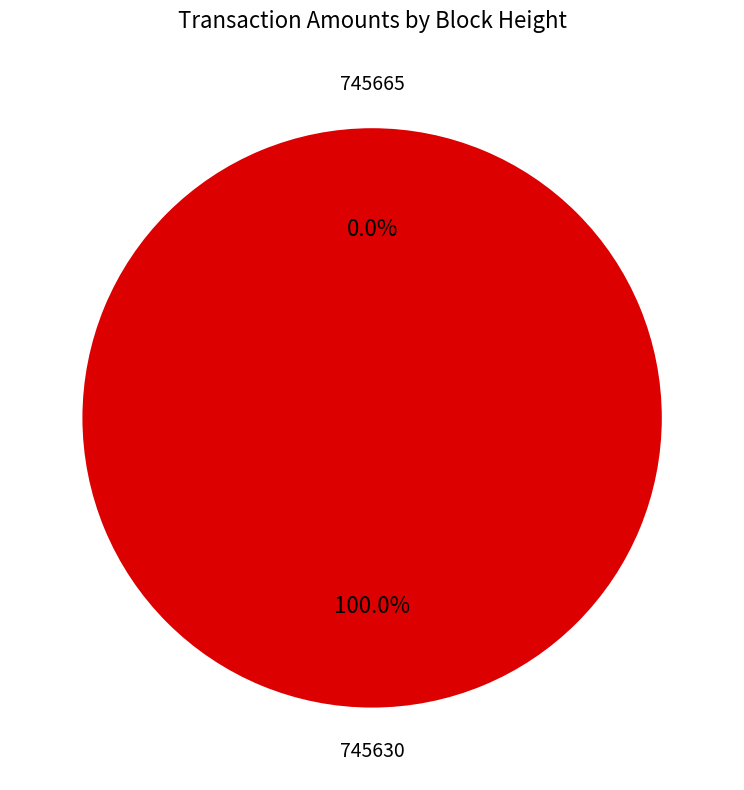

Combined, do 745665 and 745630 account for over 50%?

Yes